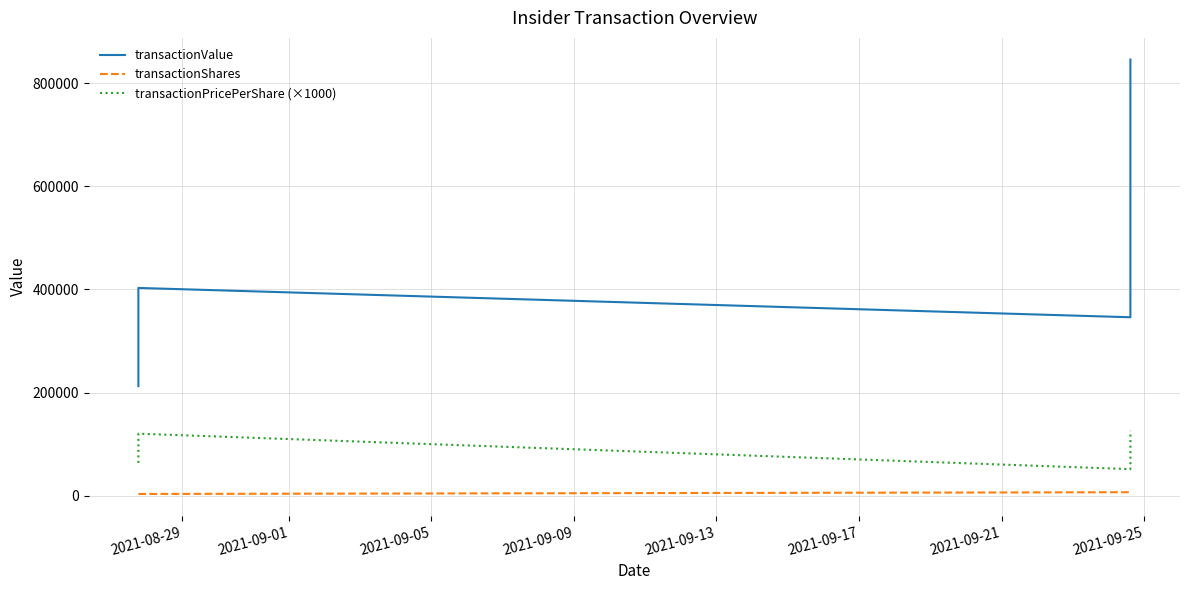

How many lines are shown in the chart?

3